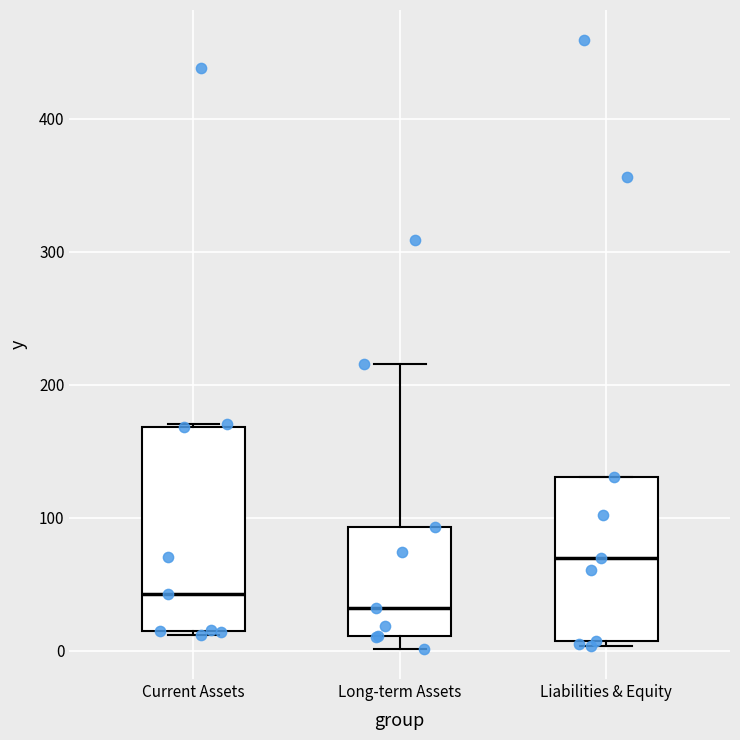

Reading left to right, transcribe this box plot: for each box, give where its median line is, the range the box spans, and where its two whiskers end, as read against the y-axis. The values are not printed on the chart, so give them approximately, as read against the axis.

Current Assets: median 40, box 20 to 170, whiskers 10 to 170
Long-term Assets: median 30, box 10 to 90, whiskers 0 to 220
Liabilities & Equity: median 70, box 10 to 130, whiskers 0 to 130